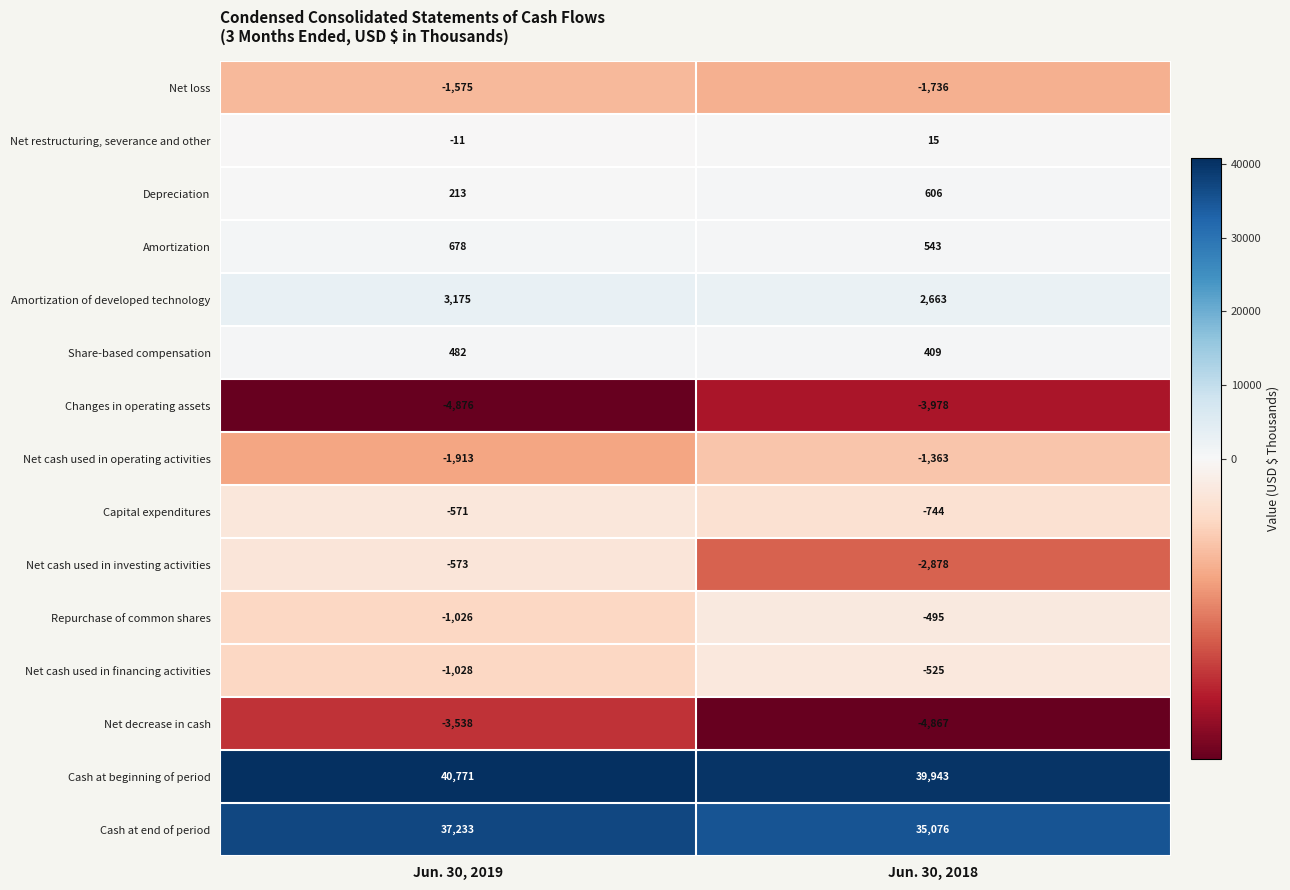

What is the approximate value of Amortization of developed technology at Jun. 30, 2019, to the nearest 100?

3200